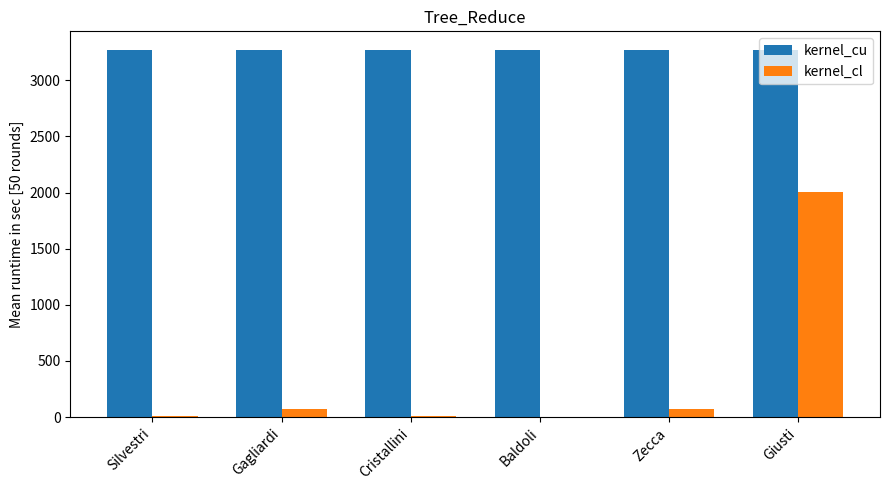

What are all the series names shown in the legend?

kernel_cu, kernel_cl